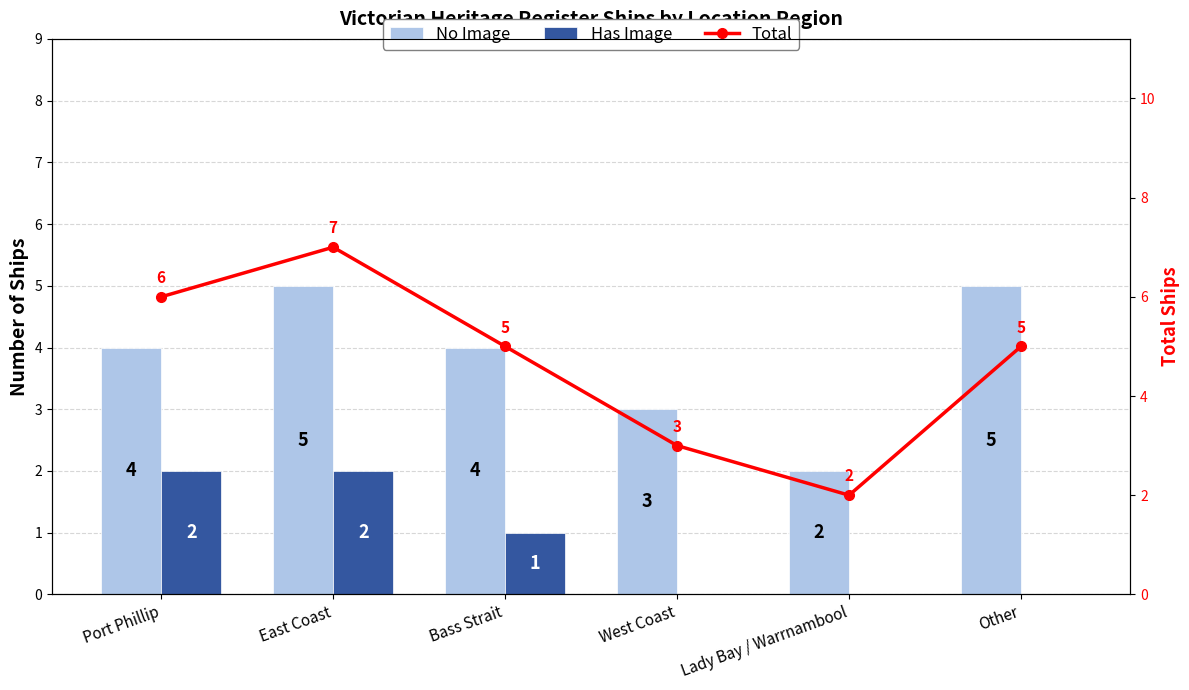

True or false: No Image has a value of 4 at Bass Strait.

True